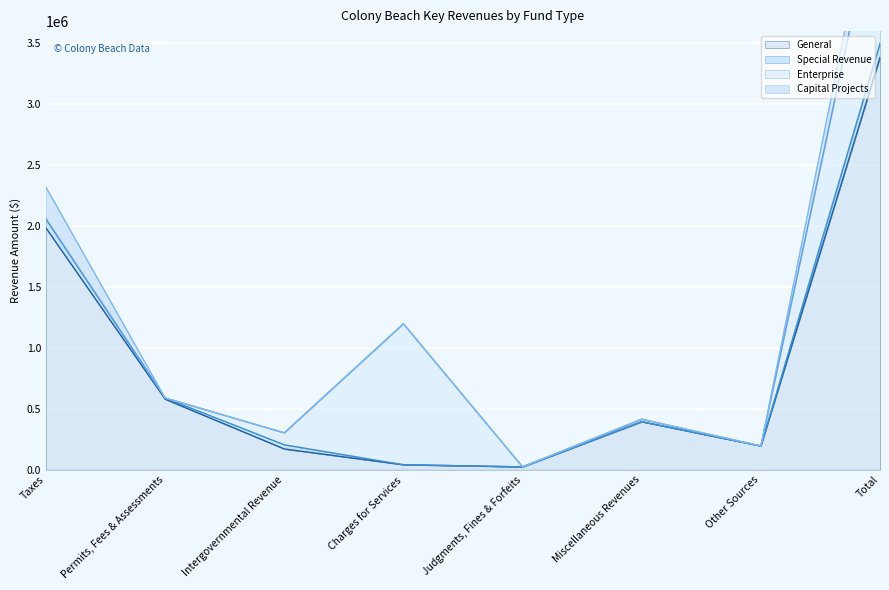

True or false: Capital Projects and General cross at least once.

False